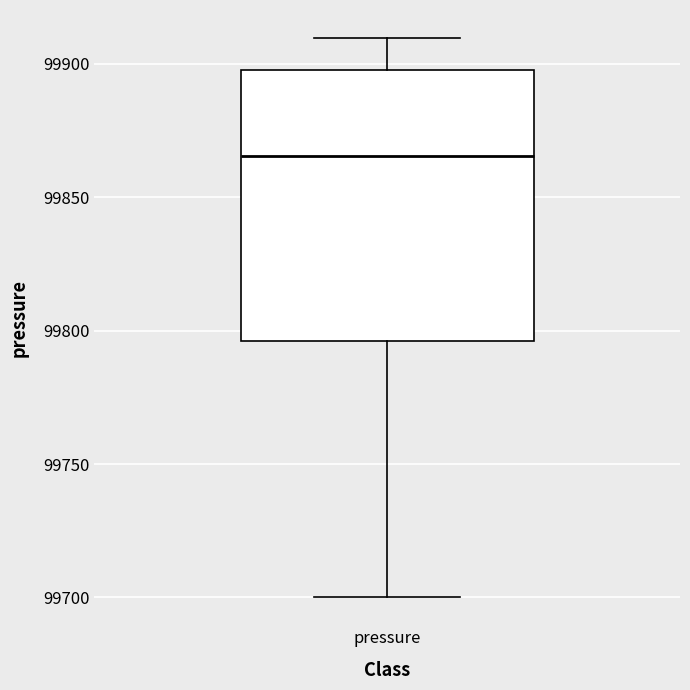

Where is the upper edge of the box for pressure on the y-axis? The values are not printed on the chart, so give them approximately, as read against the axis.

99900